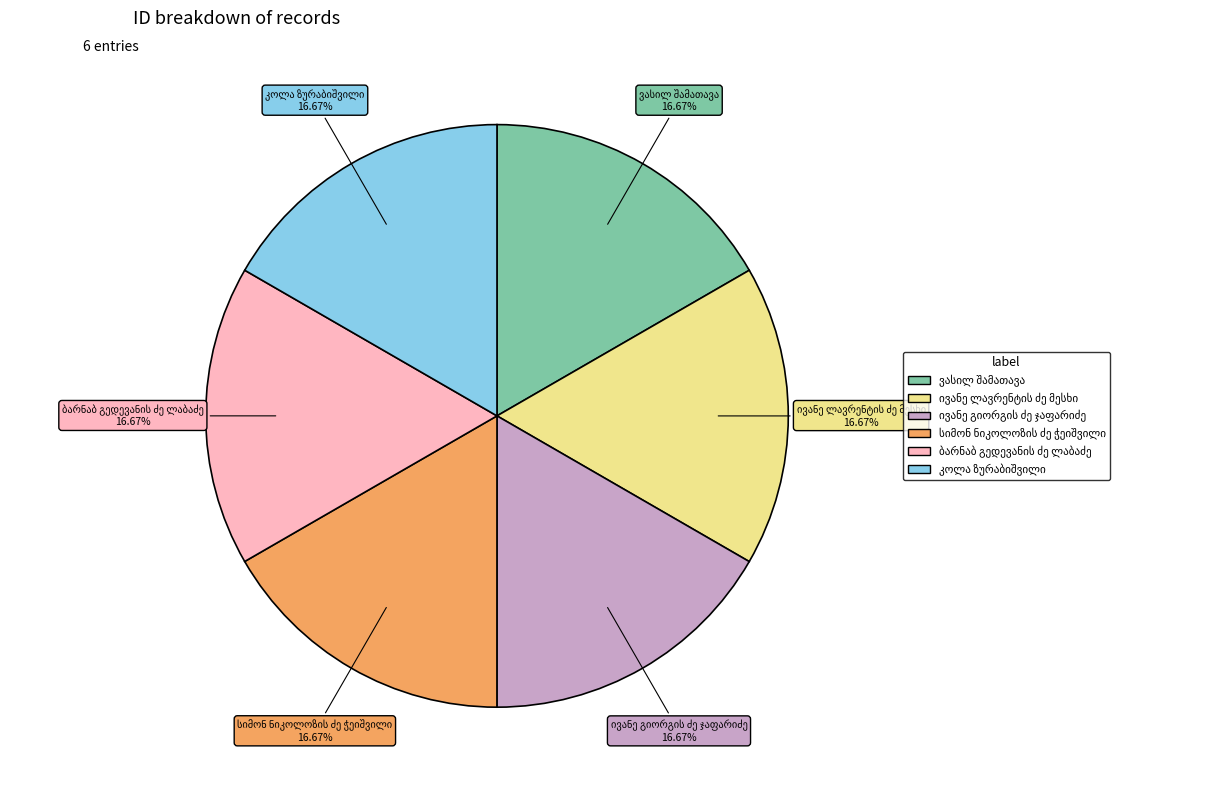

Does any single category account for the majority?

No